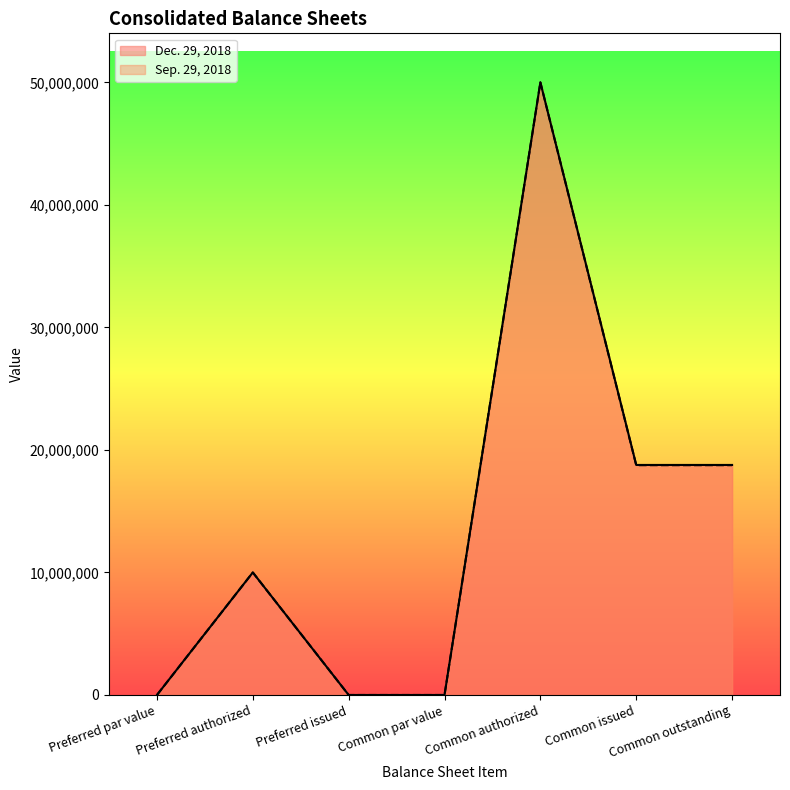

Between Common authorized and Preferred authorized, which is larger?

Common authorized